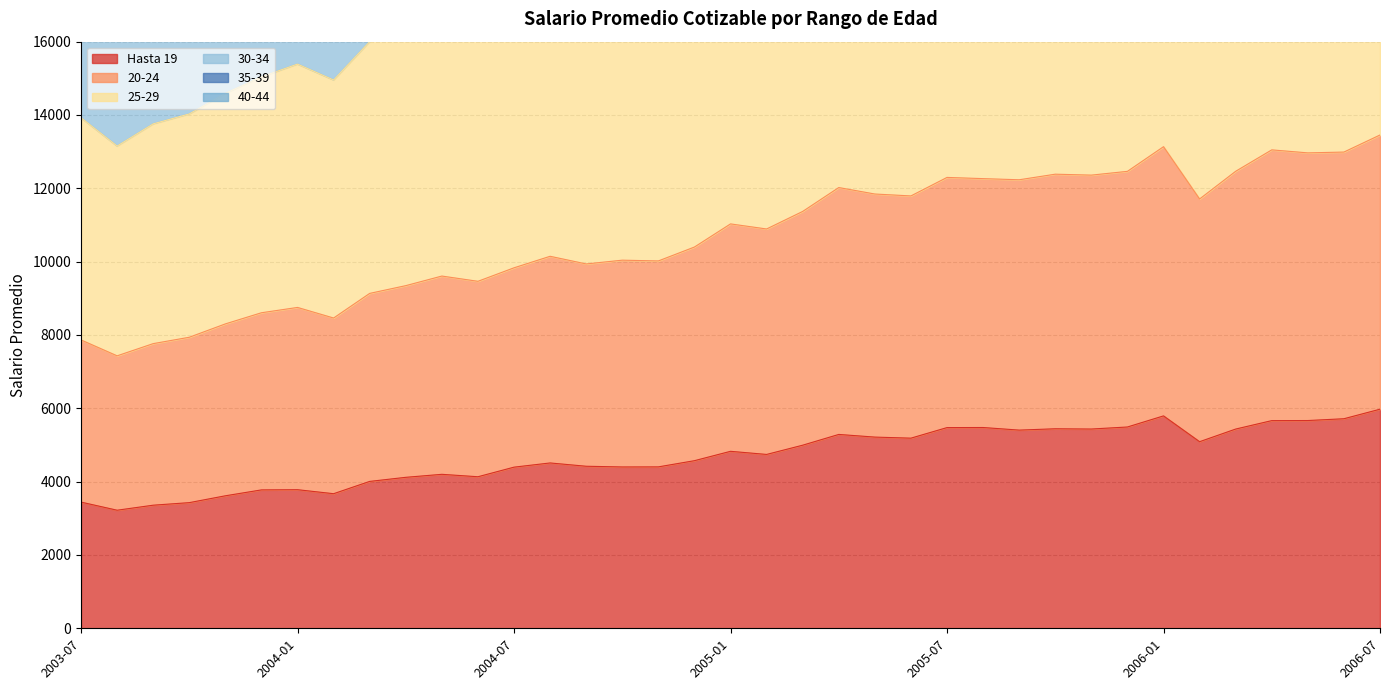

The value of 35-39 at 2004-02 is 41361.9. True or false?

True